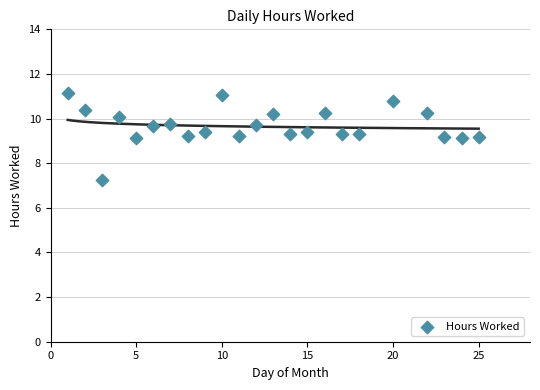

What is the range of X values (max minus min)?

24.0